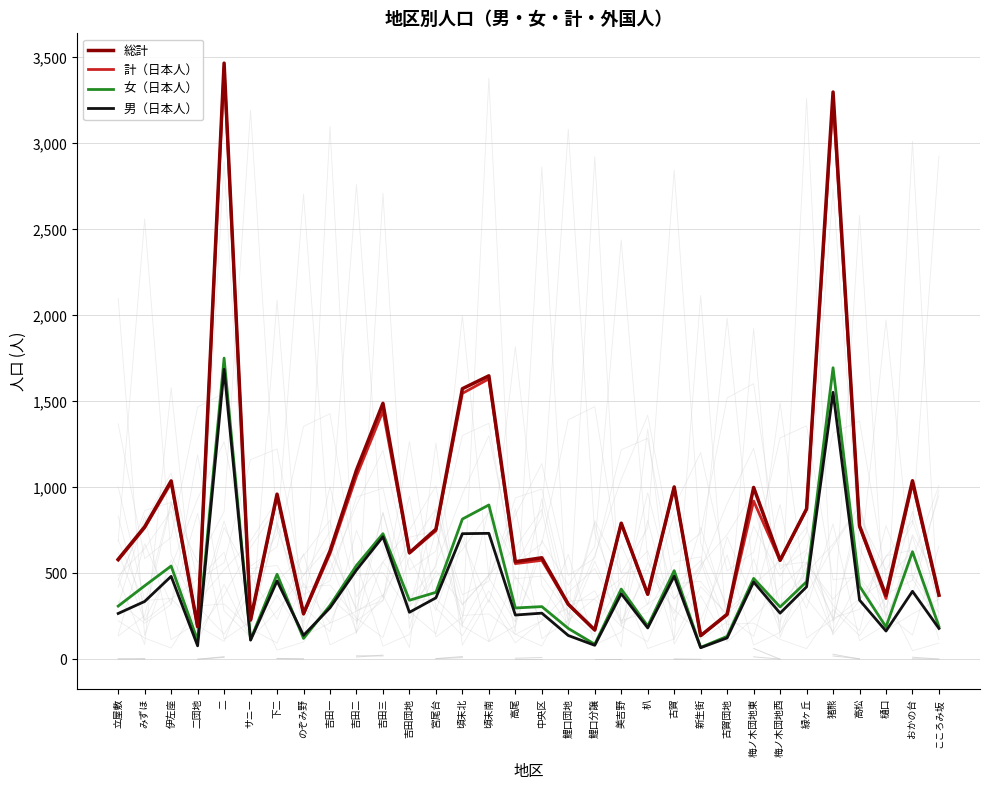

Is it true that 女（日本人） equals 898 at 頃末南?

True